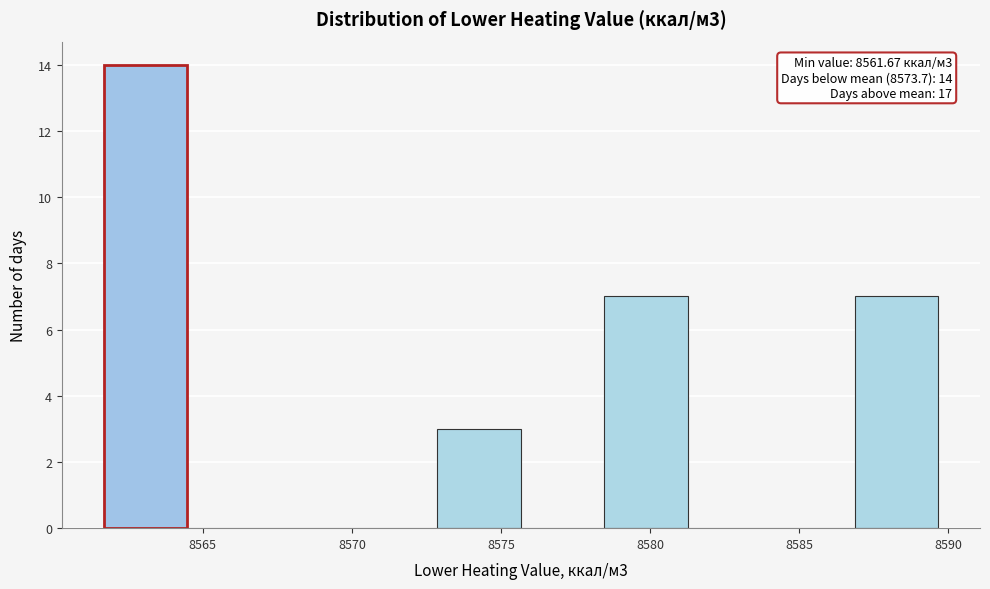

Which range on the x-axis has the tallest bar?

8561.5 to 8564.5